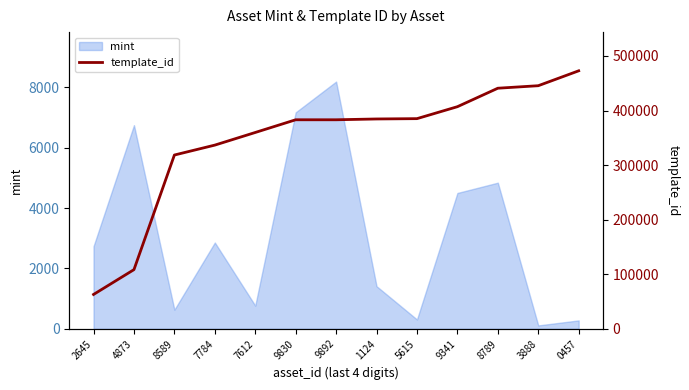

What is the label of the 3rd point from the left?

8589